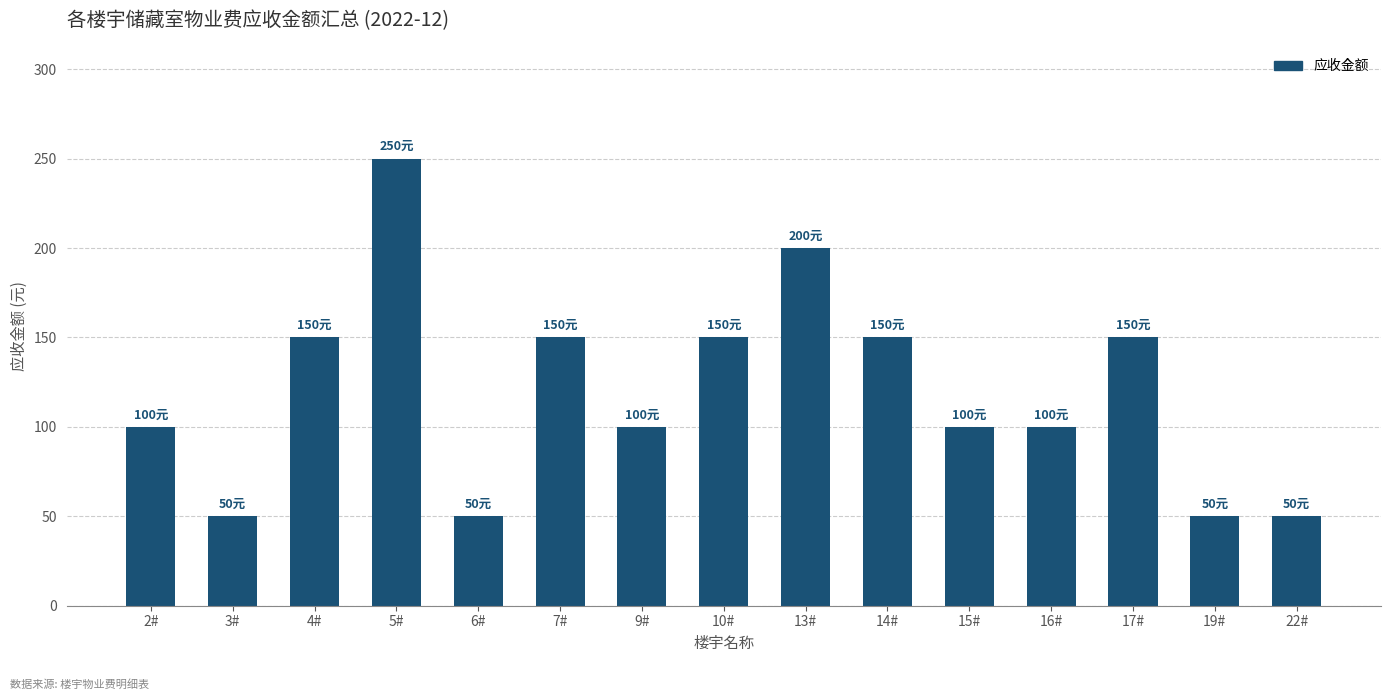

What is the label of the 7th bar from the left?

9#